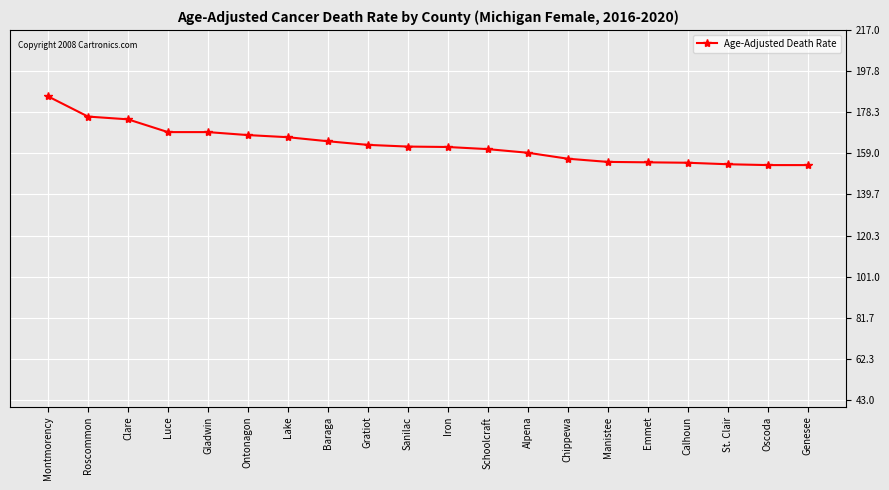

What is the label of the 16th point from the right?

Gladwin